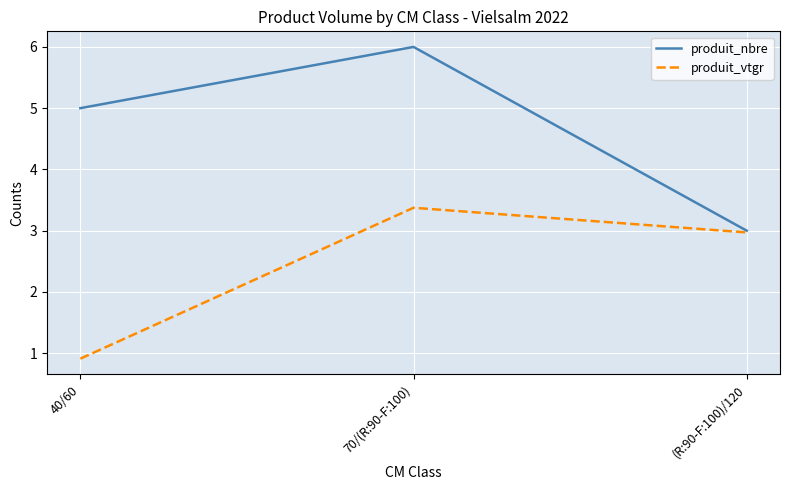

The value of produit_vtgr at (R:90-F:100)/120 is 5.1. True or false?

False